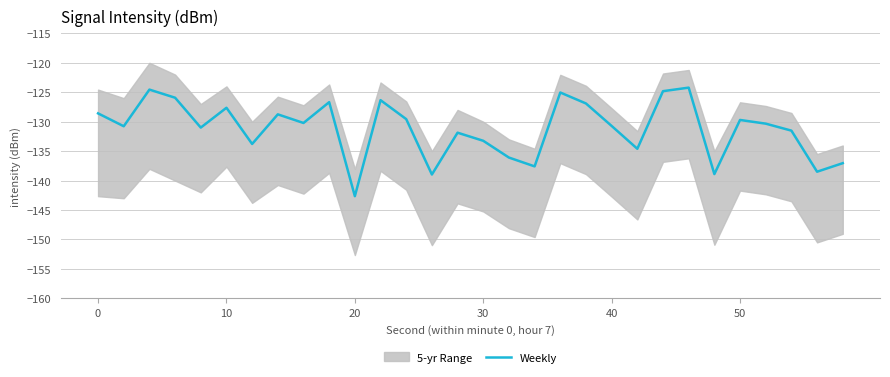

What is the sum of all values?

-3936.5